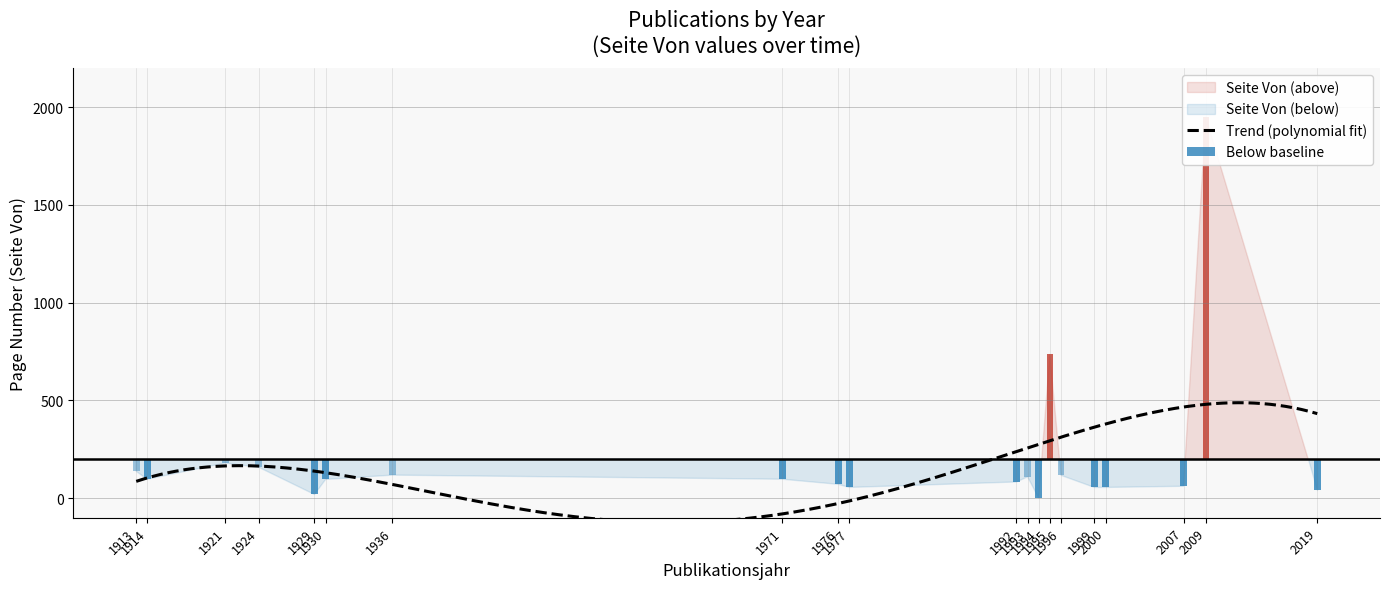

At which label does Publikationsjahr first exceed 1992?

1993